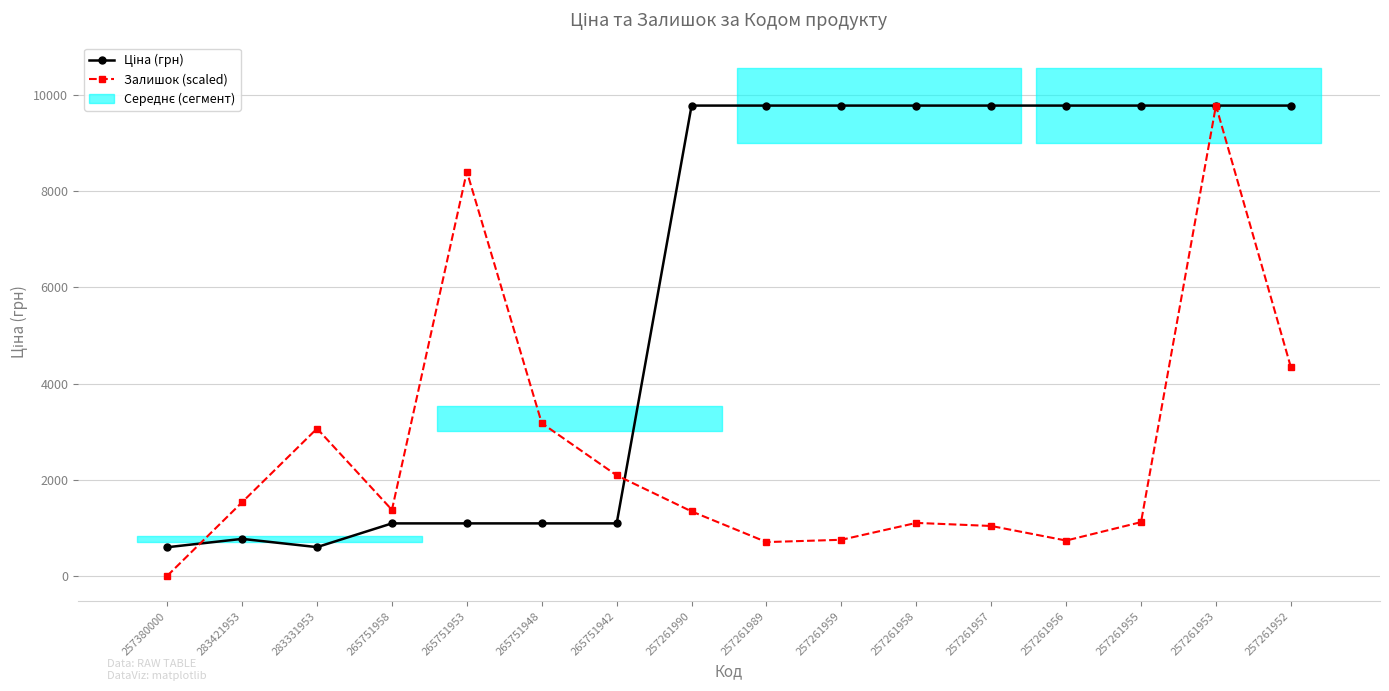

What is the total value across all series at 257261953?

19566.6